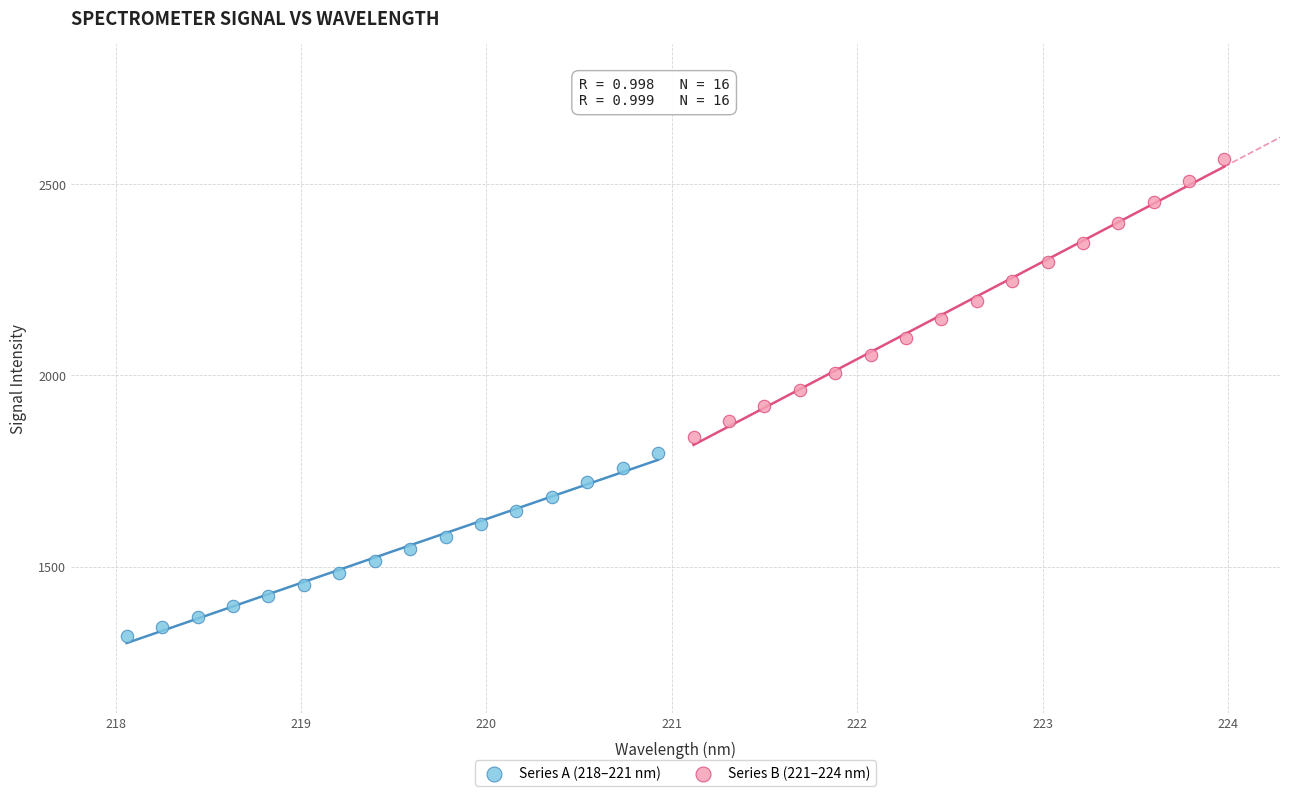

Which series has the largest Y range (max minus min)?

Series B (221–224 nm)